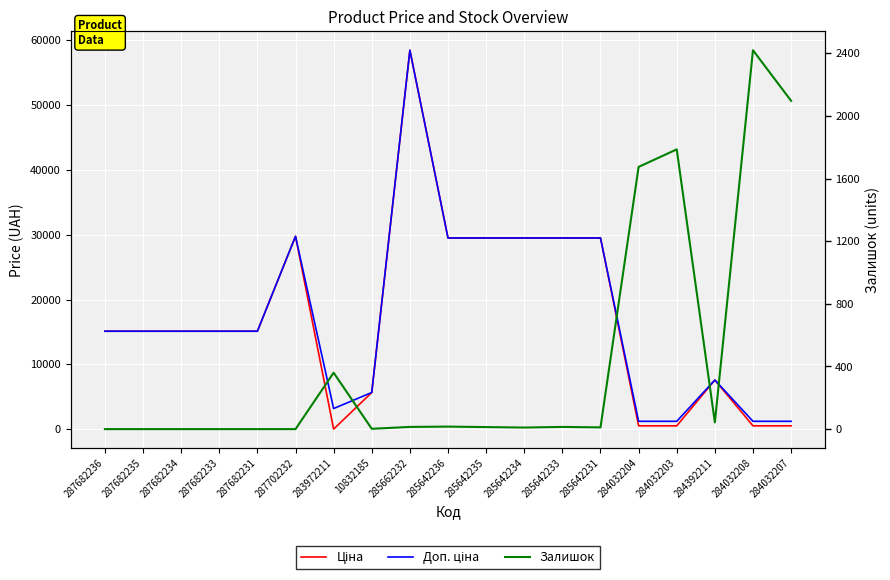

Reading left to right, list all the values displayed in this chart.

Ціна: 287682236=15120.0	287682235=15120.0	287682234=15120.0	287682233=15120.0	287682231=15120.0	287702232=29747.2	283972211=32.0	10832185=5673.8	285662232=58426.5	285642236=29491.5	285642235=29491.5	285642234=29491.5	285642233=29491.5	285642231=29491.5	284032204=539.0	284032203=539.0	284392211=7596.5	284032208=539.0	284032207=539.0
Доп. ціна: 287682236=15120.0	287682235=15120.0	287682234=15120.0	287682233=15120.0	287682231=15120.0	287702232=29747.2	283972211=3205.0	10832185=5673.8	285662232=58426.5	285642236=29491.5	285642235=29491.5	285642234=29491.5	285642233=29491.5	285642231=29491.5	284032204=1235.4	284032203=1235.4	284392211=7596.5	284032208=1235.4	284032207=1235.4
Залишок: 287682236=0.0	287682235=0.0	287682234=0.0	287682233=0.0	287682231=0.0	287702232=0.0	283972211=360.0	10832185=2.0	285662232=14.0	285642236=16.0	285642235=13.0	285642234=10.0	285642233=14.0	285642231=11.0	284032204=1674.0	284032203=1786.0	284392211=43.0	284032208=2419.0	284032207=2096.0